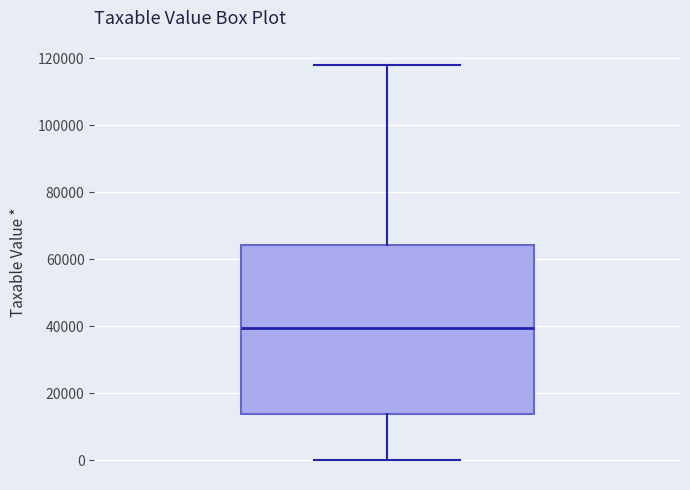

Transcribe this box plot: give where the median line is, the range the box spans, and where the two whiskers end, as read against the y-axis. The values are not printed on the chart, so give them approximately, as read against the axis.

median 40000, box 14000 to 64000, whiskers 0 to 118000